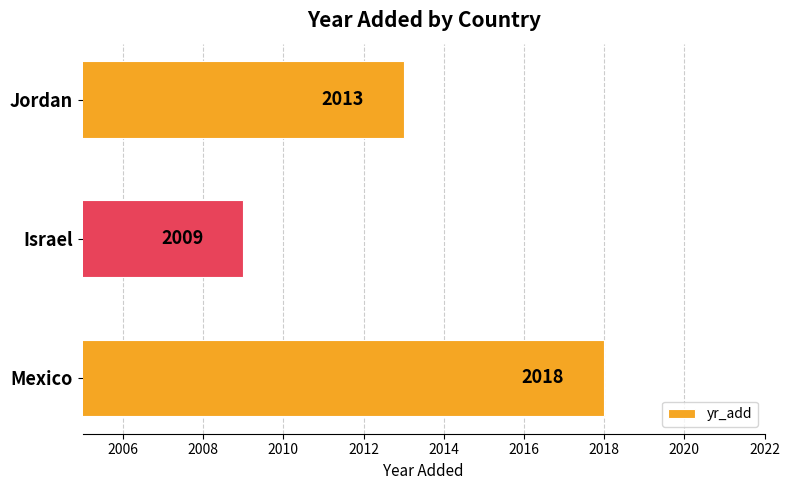

List the labels in order of value, largest first.

Mexico, Jordan, Israel